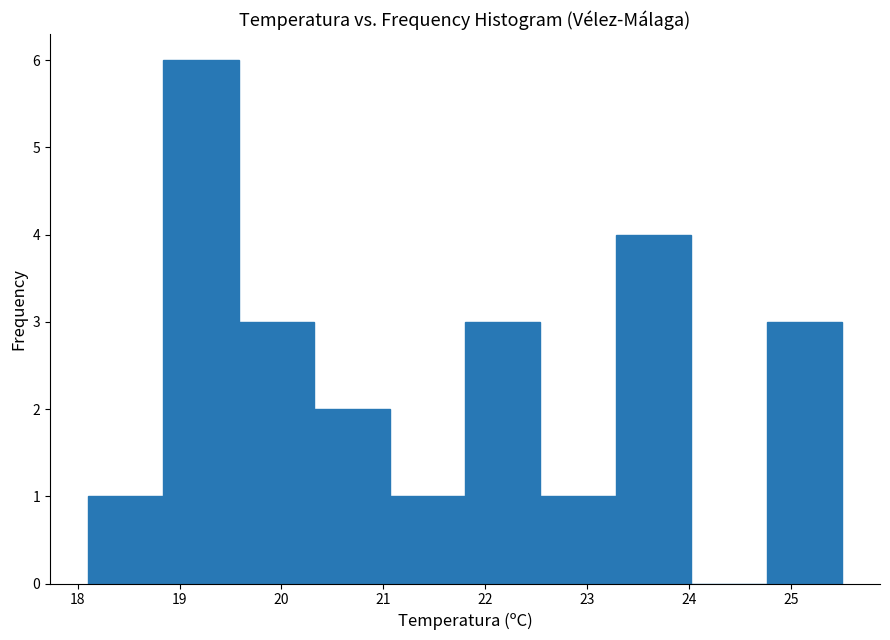

Over which range of the x-axis is the bar tallest?

18.84 to 19.58